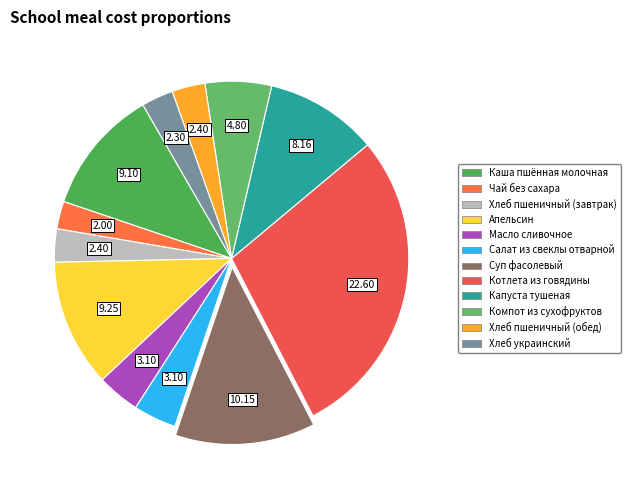

How many slices are in this pie chart?

12